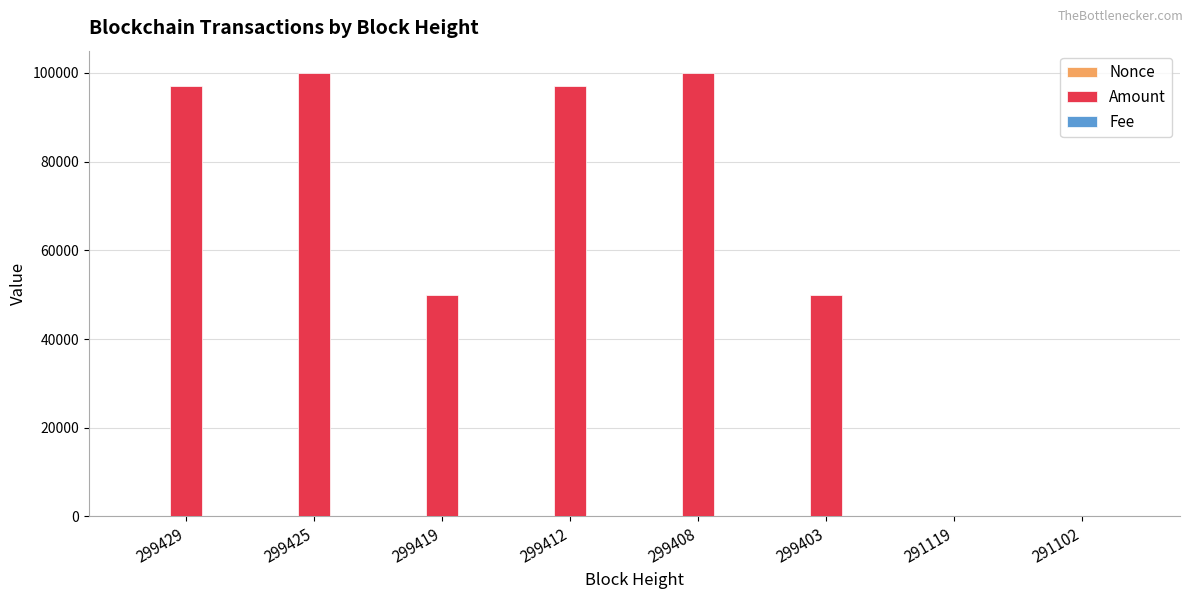

What is the spread (max minus min) of values at 299403?

49999.0